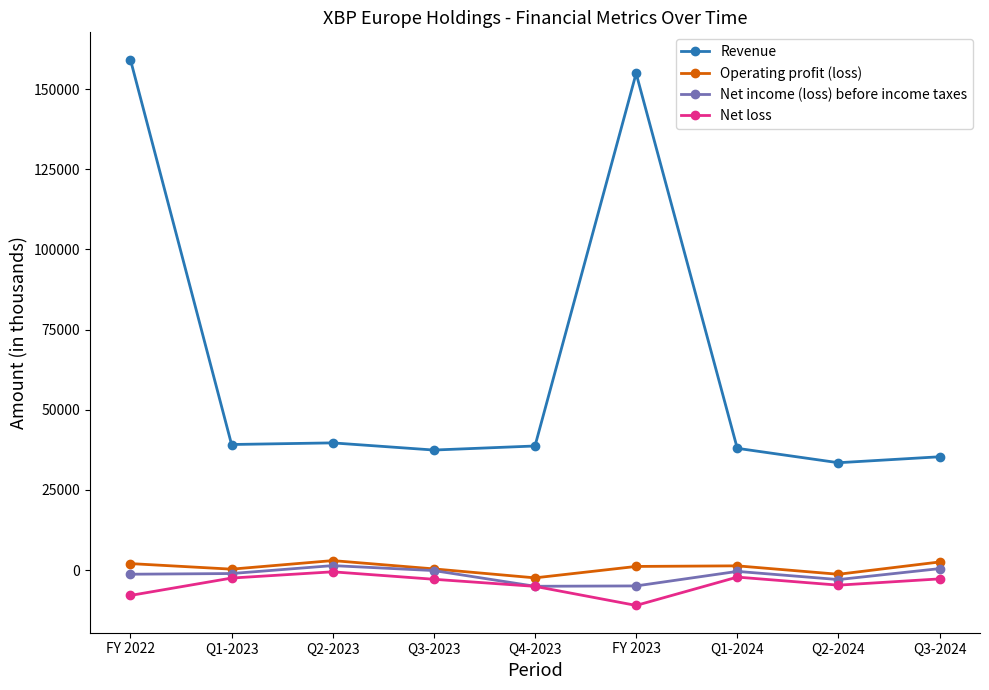

What is the greatest value displayed?

159224.3